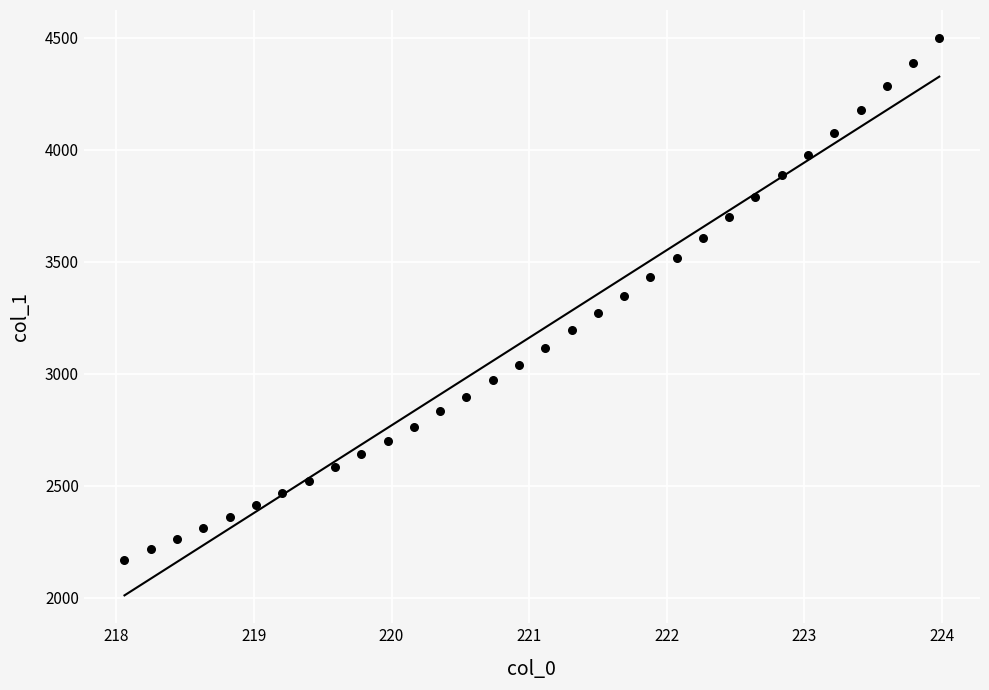

What is the range of X values (max minus min)?

5.9